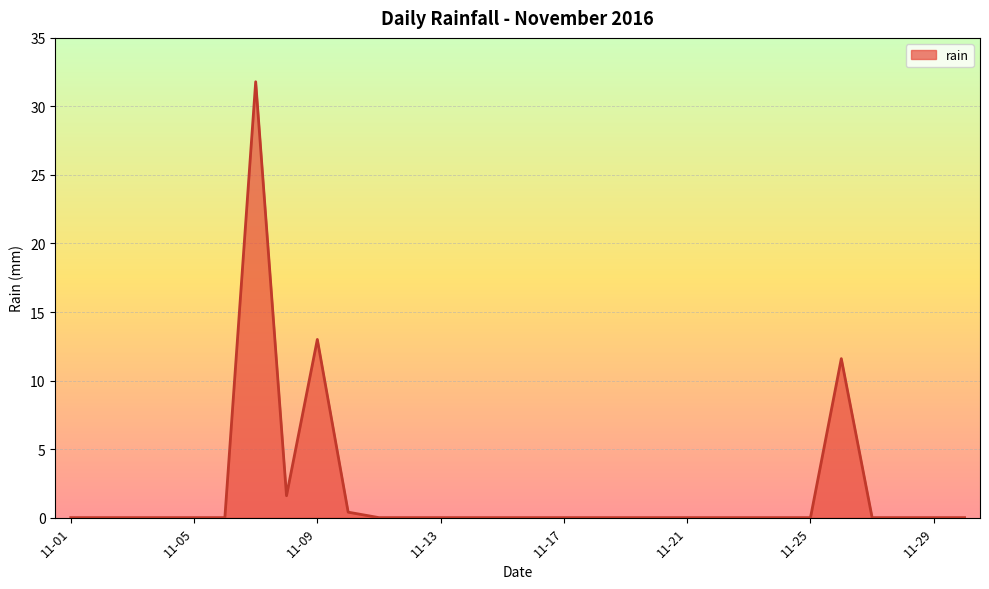

True or false: there are more than 2 points higher than both neighbors.

True